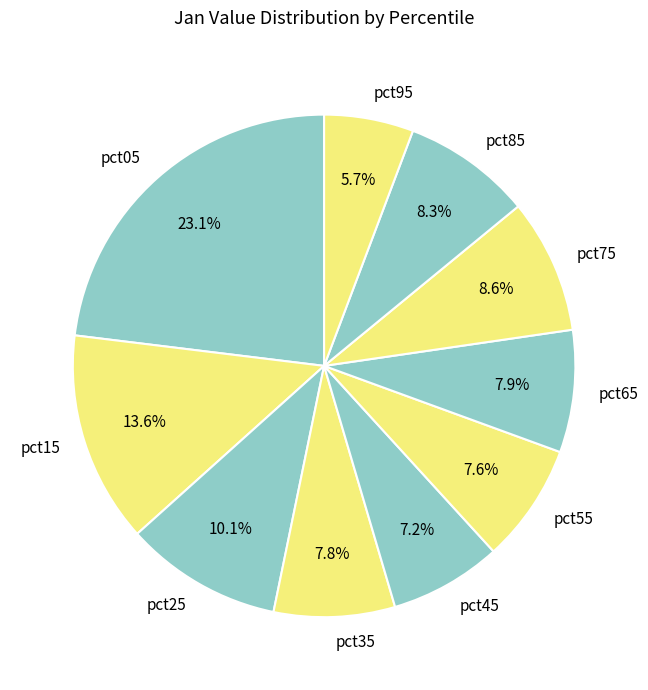

Does any single category account for the majority?

No